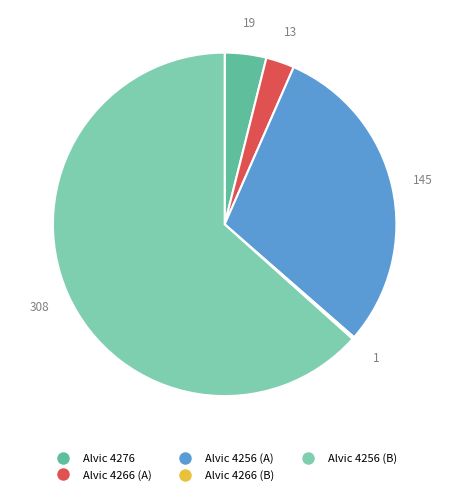

Is there a majority slice in this chart?

Yes